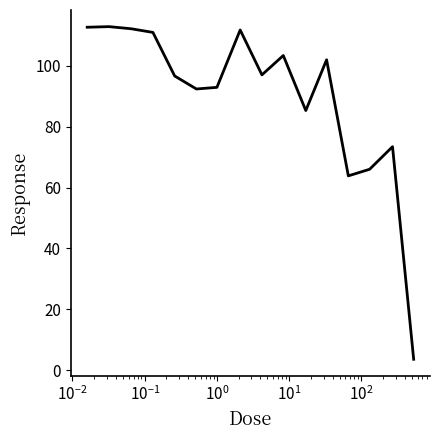

What is the difference between the maximum and minimum values?

109.4